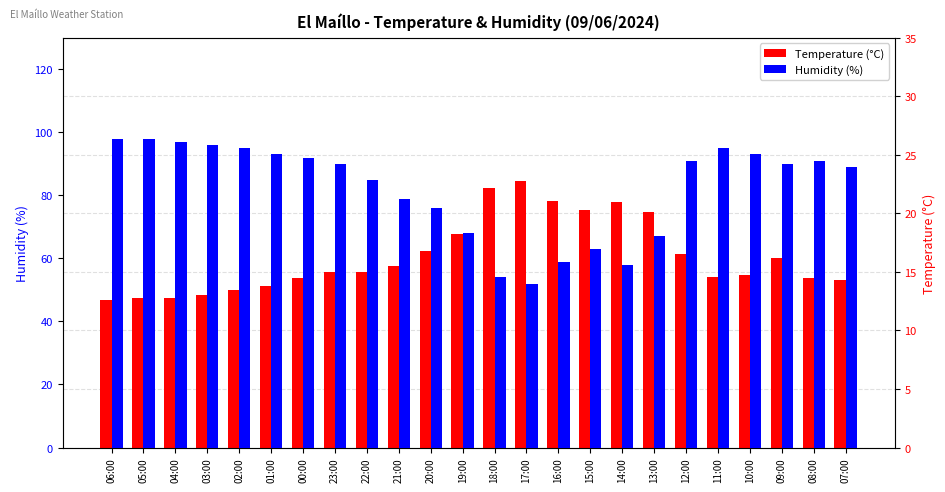

True or false: Humidity (%) has a value of 95.0 at 02:00.

True